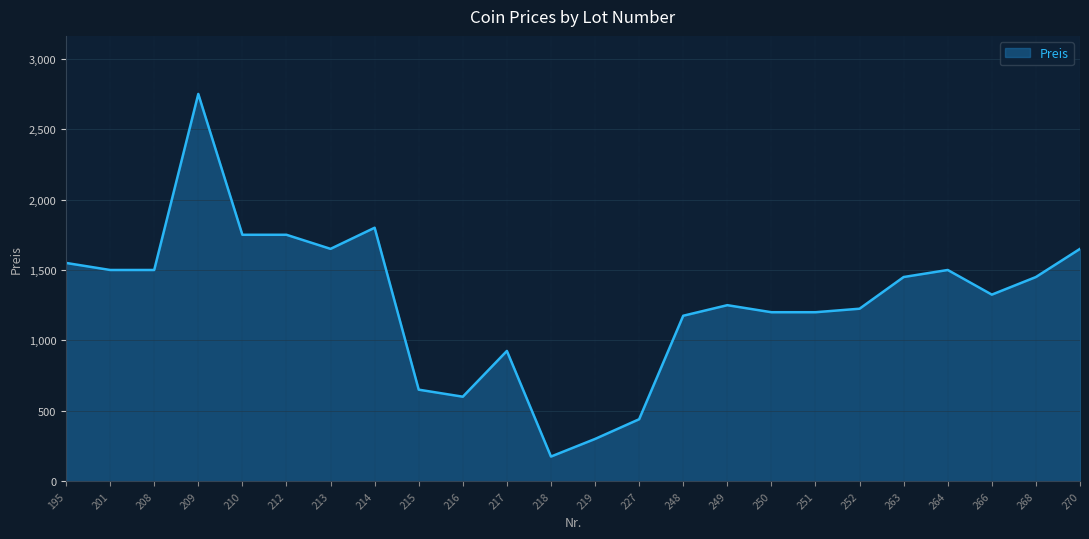

What is the difference between the maximum and minimum values?

2575